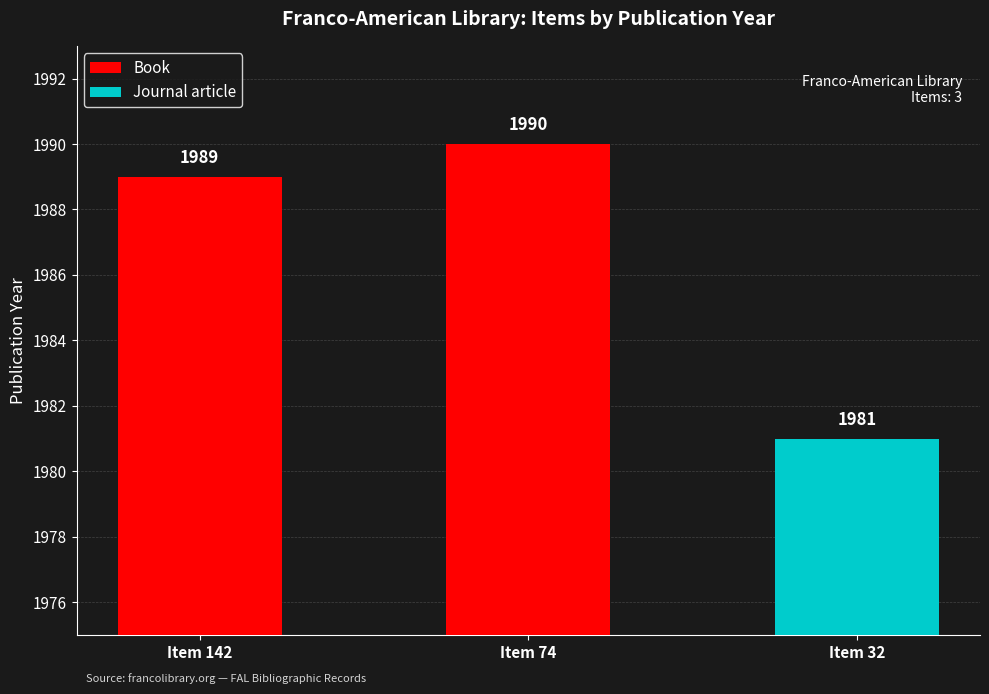

Between Item 142 and Item 74, which is larger?

Item 74